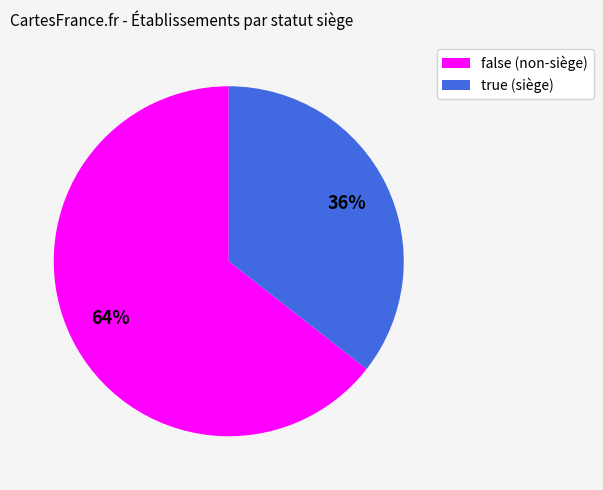

Count the number of slices in the pie.

2